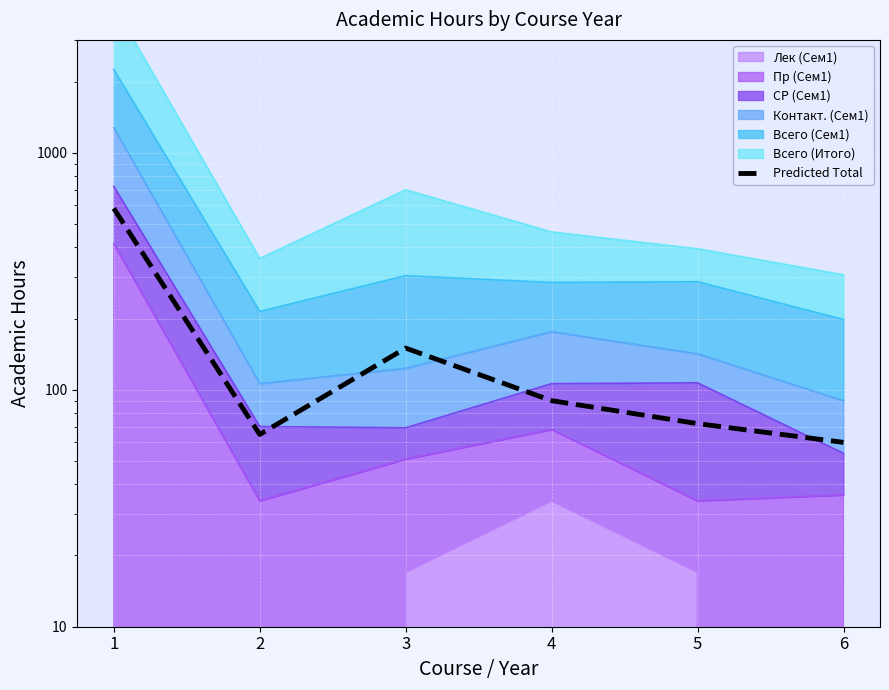

Is it true that the value at 5 is 103.4?

False